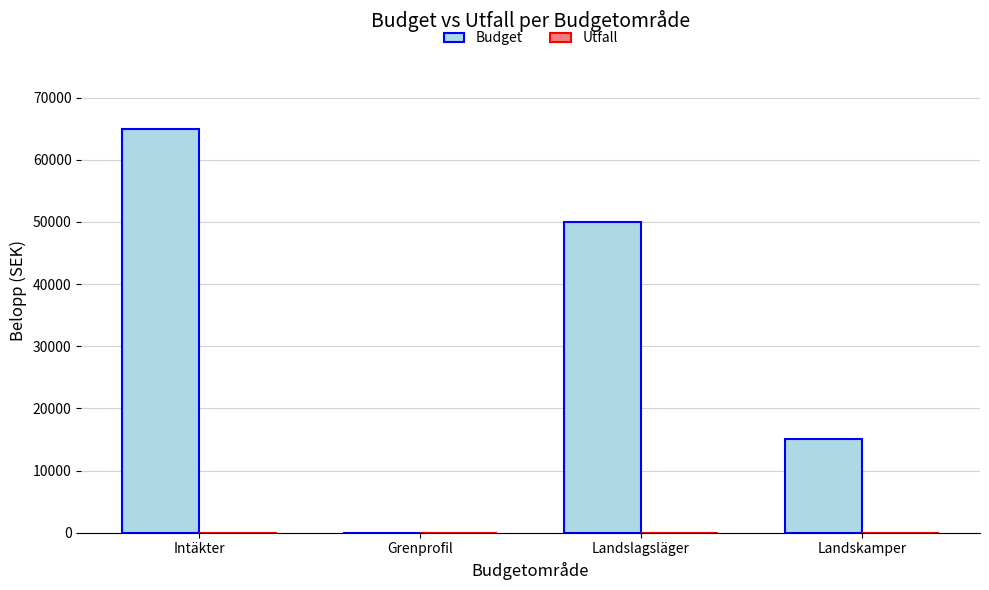

Which category has the highest value across all series?

Intäkter